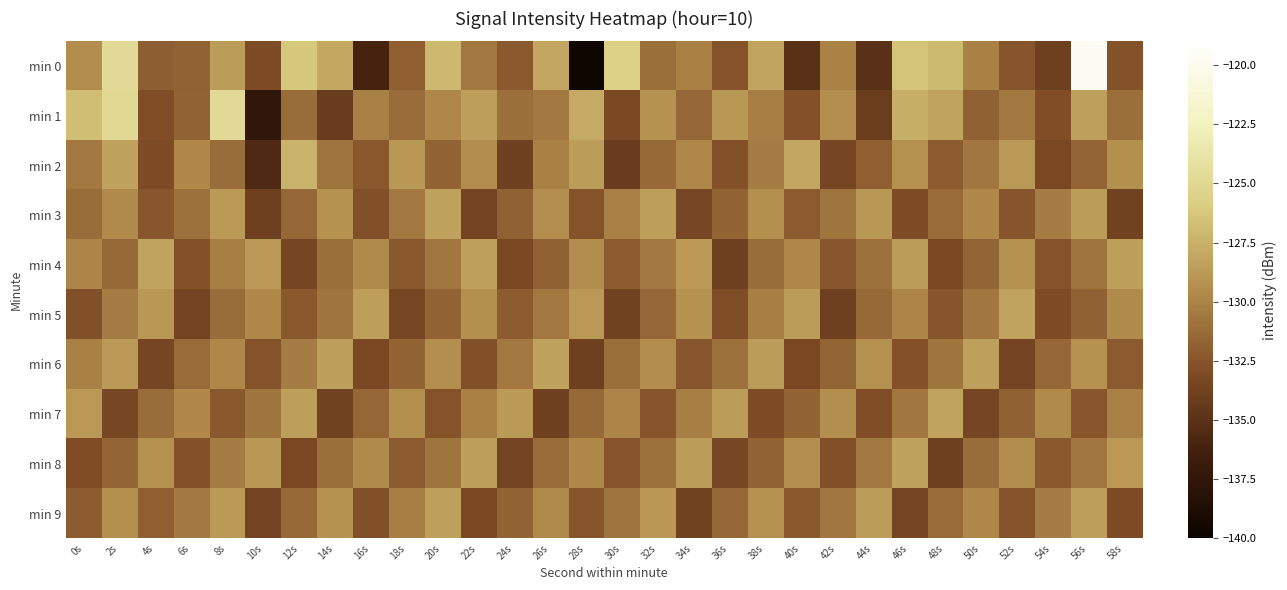

Rank the series by their maximum value, from highest to lowest.

min 0, min 1, min 2, min 4, min 5, min 7, min 3, min 6, min 8, min 9